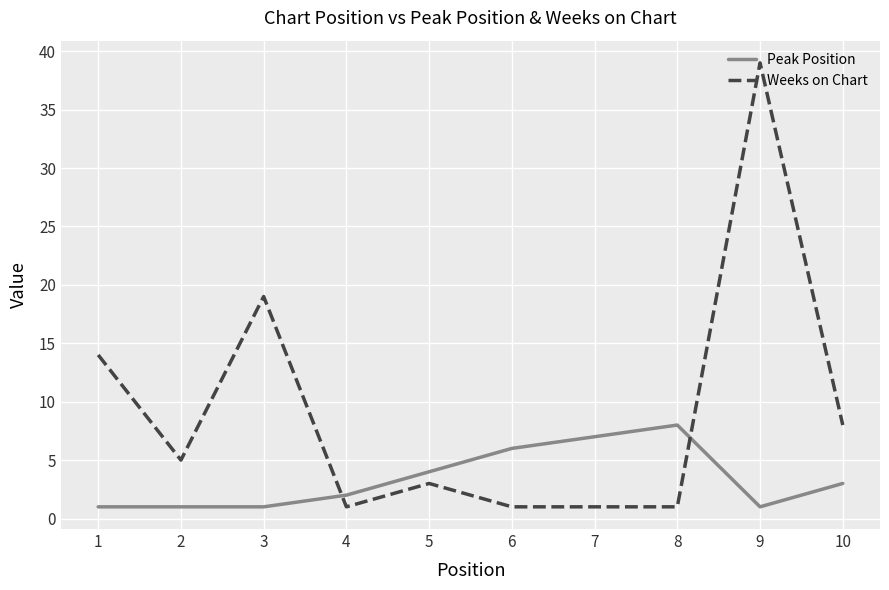

Does the chart display data point markers on the line(s)?

No